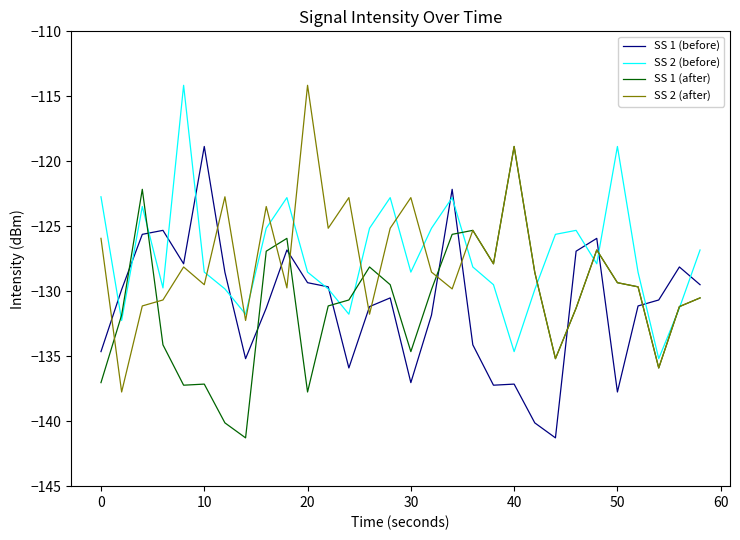

What is the maximum value for SS 2 (after)?

-114.2